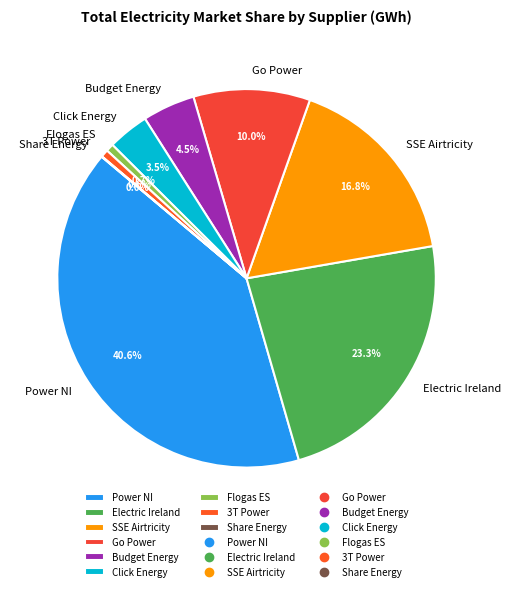

Does Electric Ireland represent more than half of the total?

No